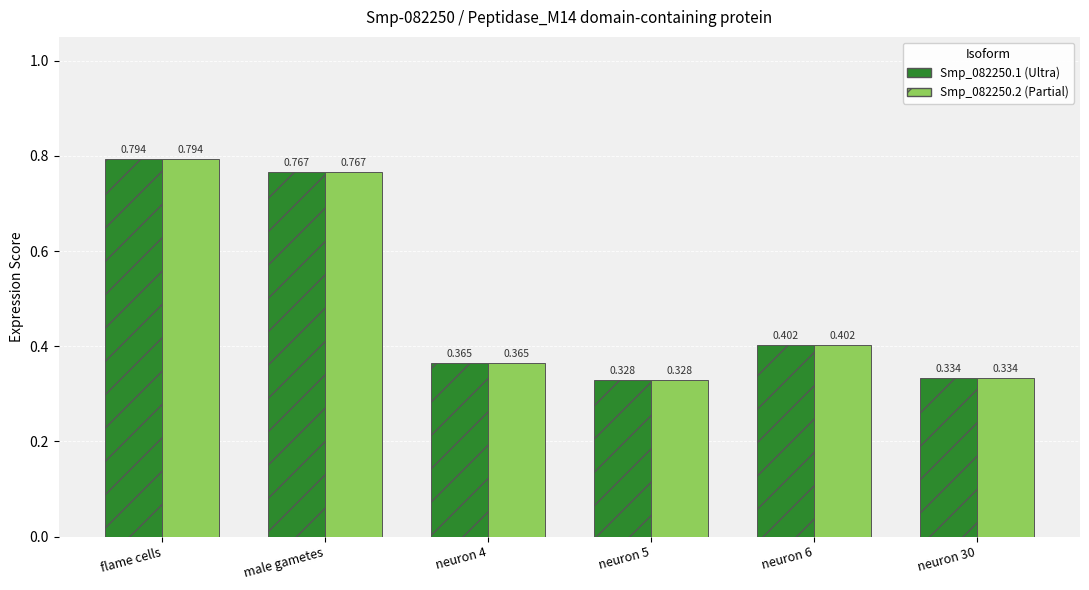

At which category is the sum across all series the highest?

flame cells